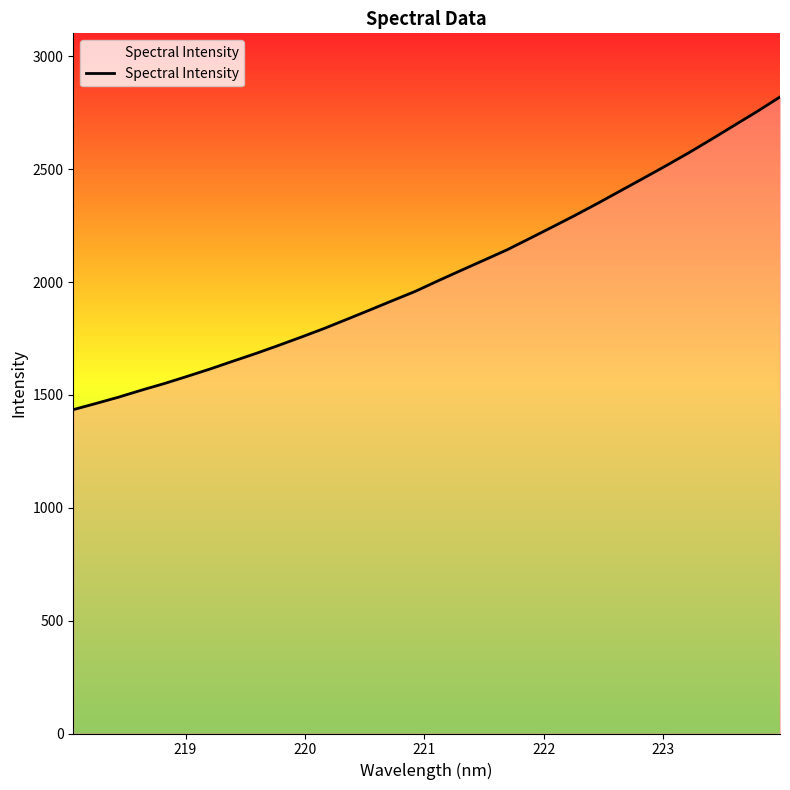

What is the maximum value shown in the chart?

2820.6